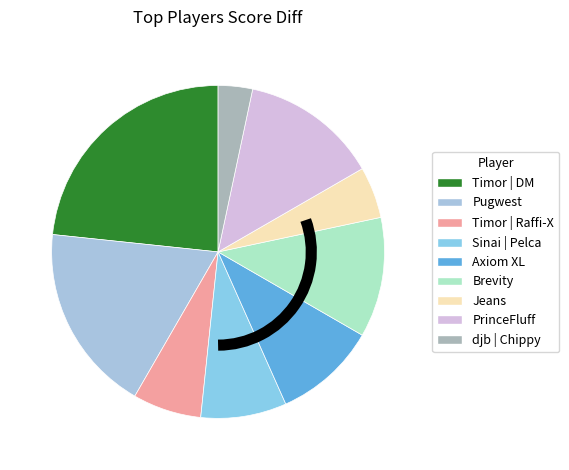

How many segments does this pie chart have?

9